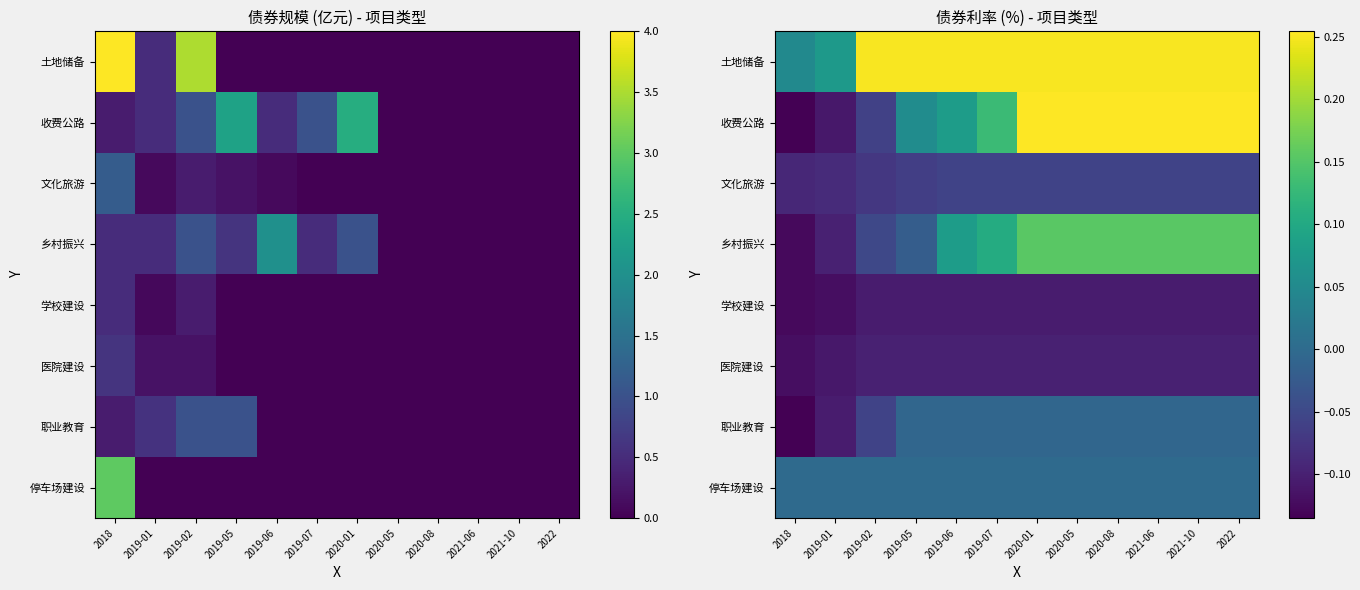

What is the sum of all 医院建设 values?

-1.2